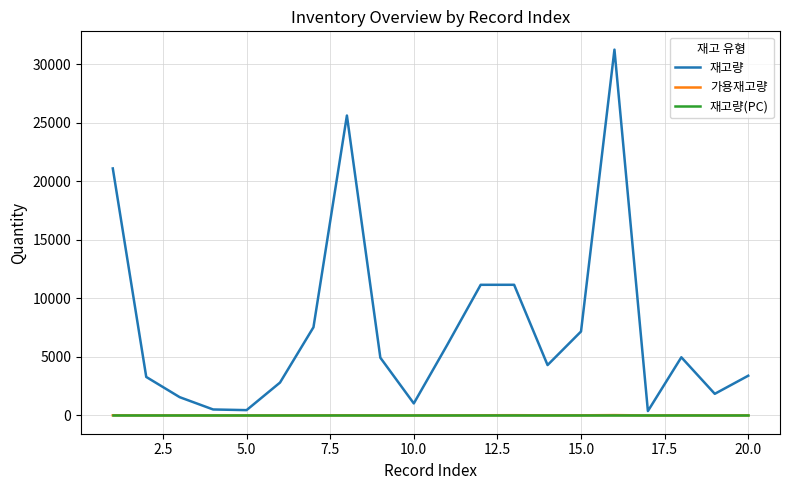

In 재고량, how many points are lower than both neighbors (excluding endpoints)?

5